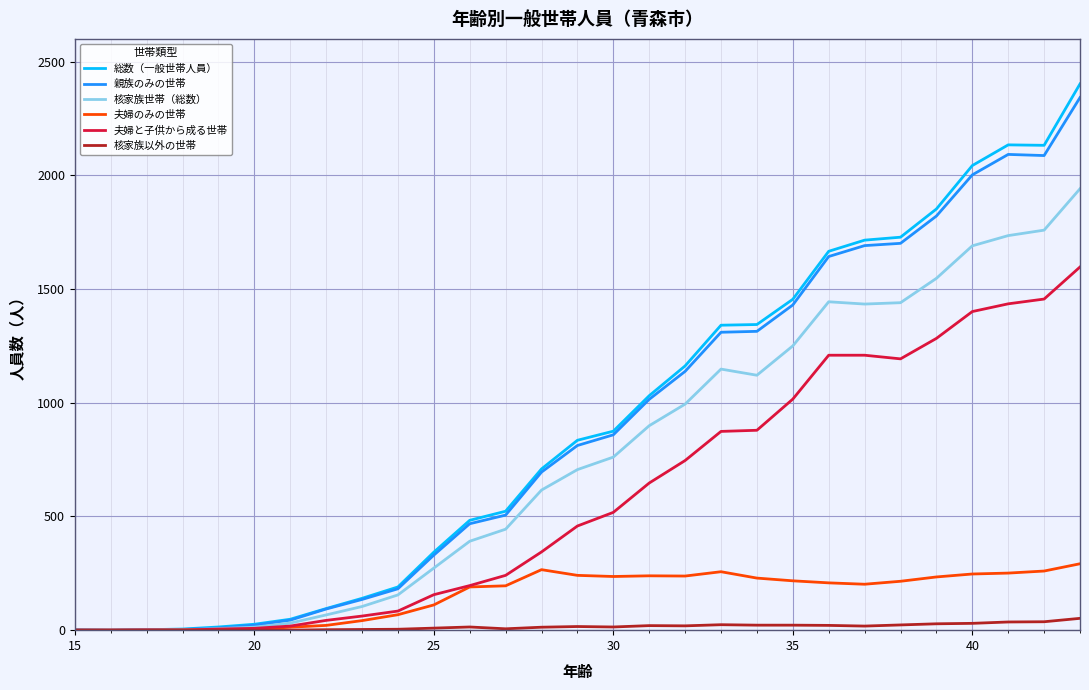

What is the highest value of the 親族のみの世帯 series?

2342